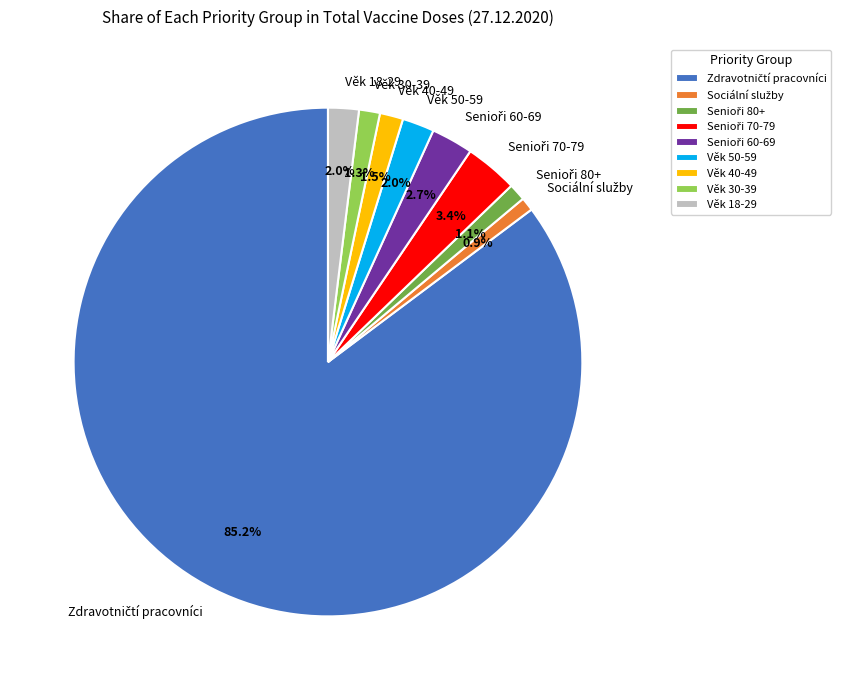

Does Věk 40-49 account for over 50% of the chart?

No